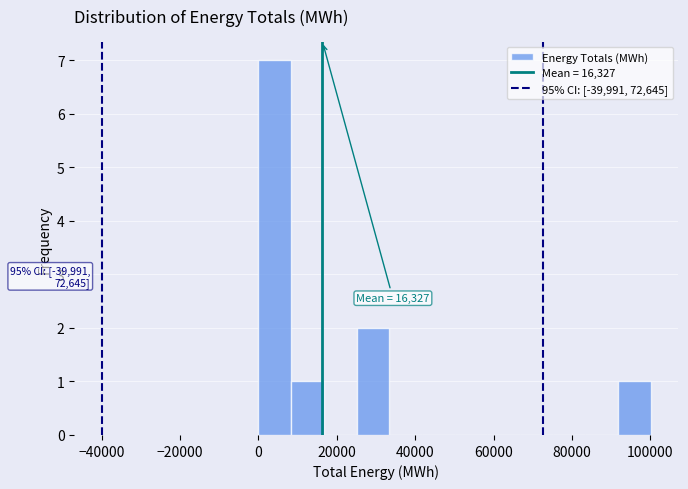

Which range on the x-axis has the tallest bar?

0 to 8000